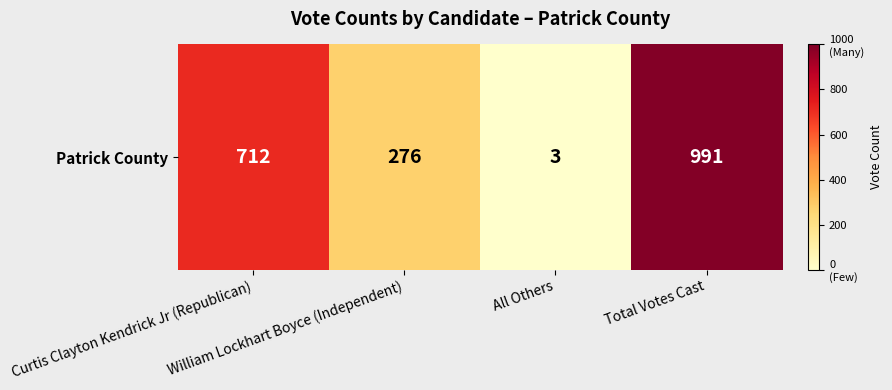

Count the number of values greater than 712.

1